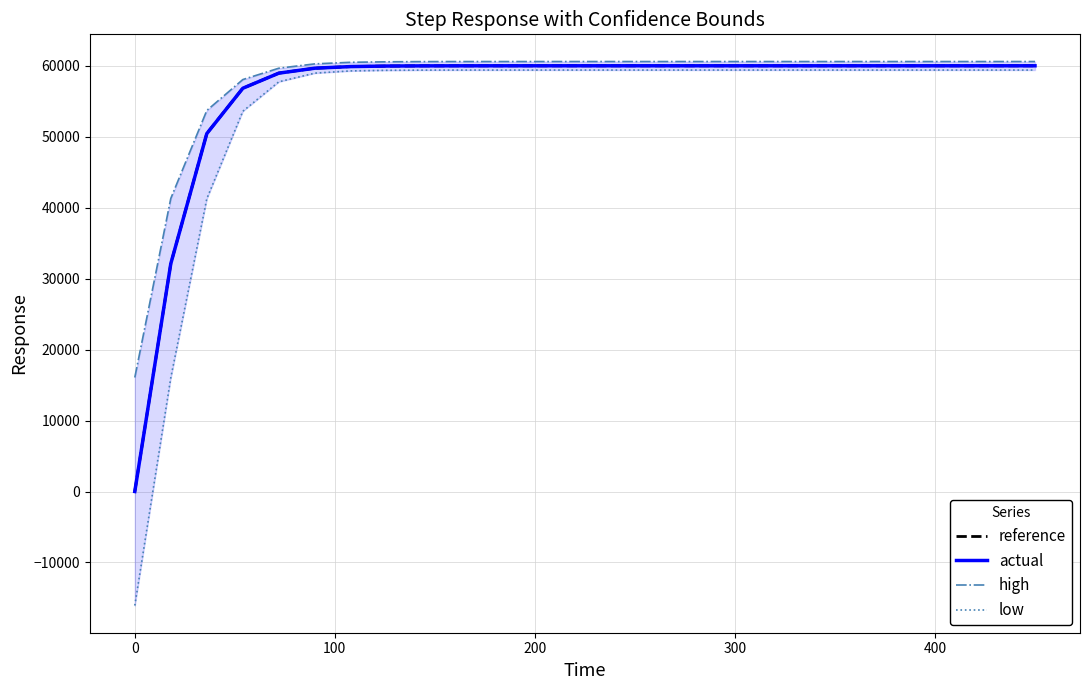

Does the chart have visible grid lines?

Yes